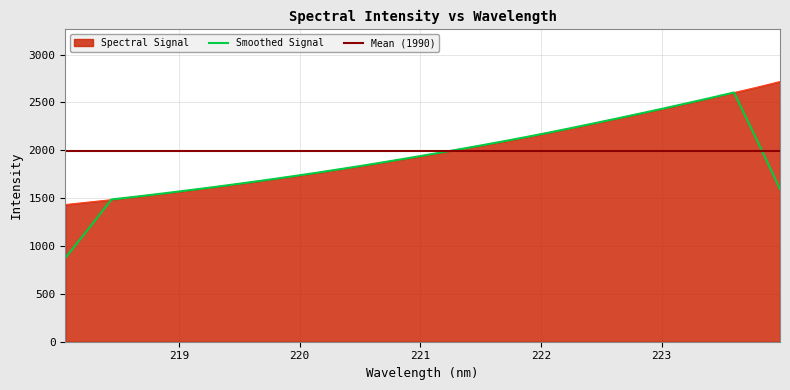

At which category does the chart reach its peak across all series?

223.9802